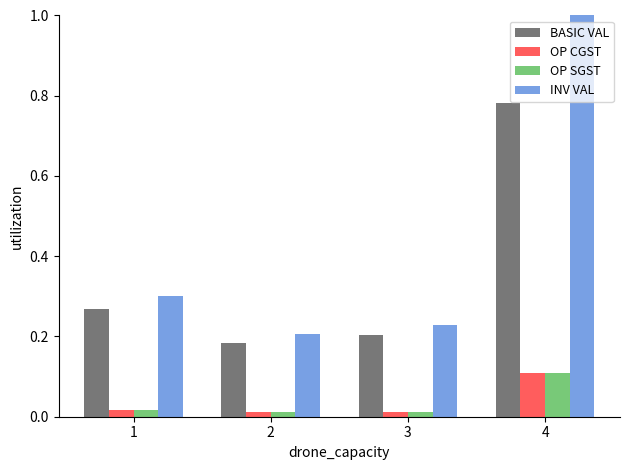

List the labels in order of INV VAL value, largest first.

4, 1, 3, 2